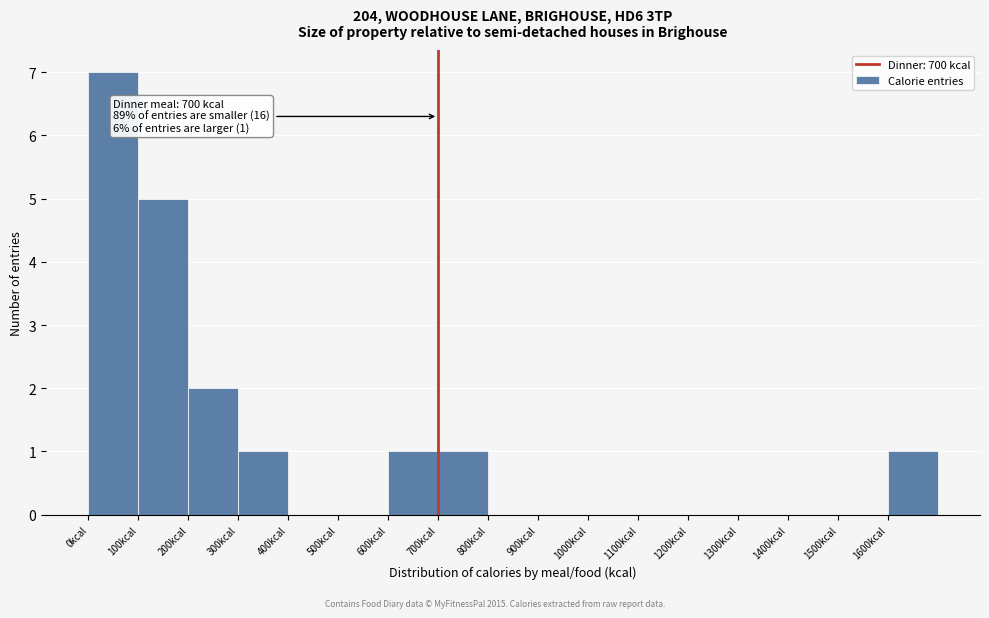

Which range on the x-axis has the tallest bar?

0 to 100